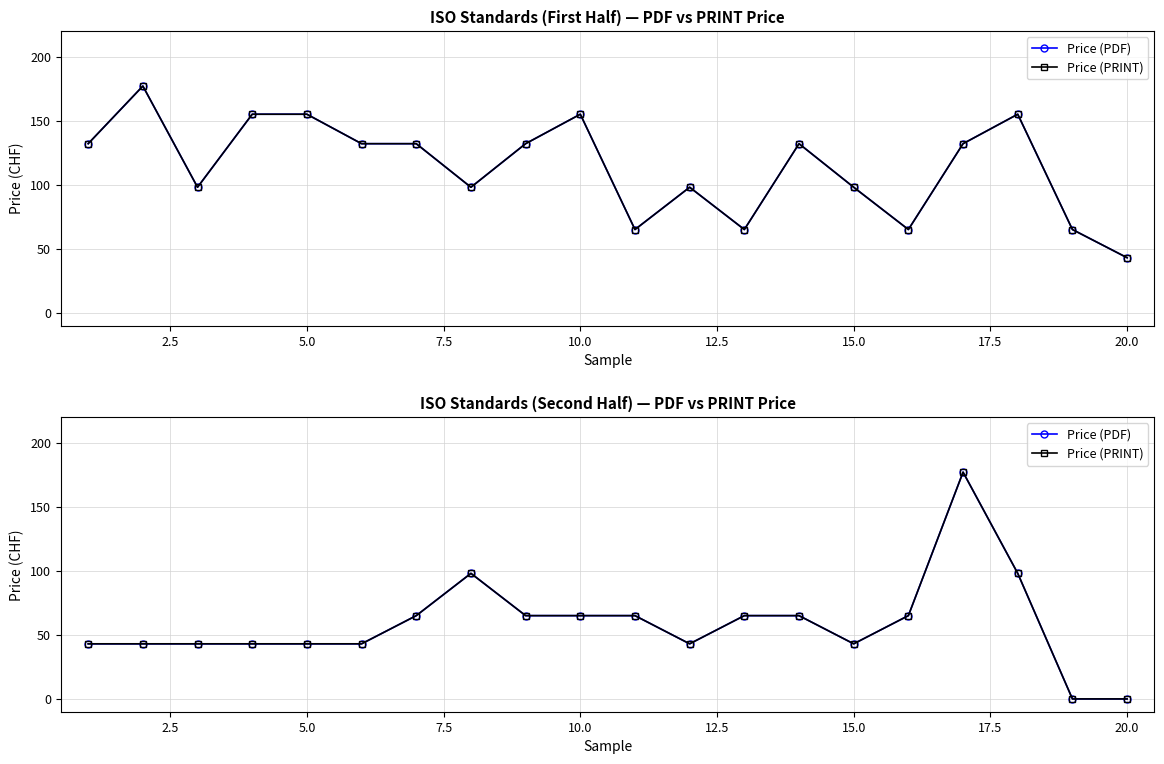

What is the highest value of the Price (PDF) series?

177